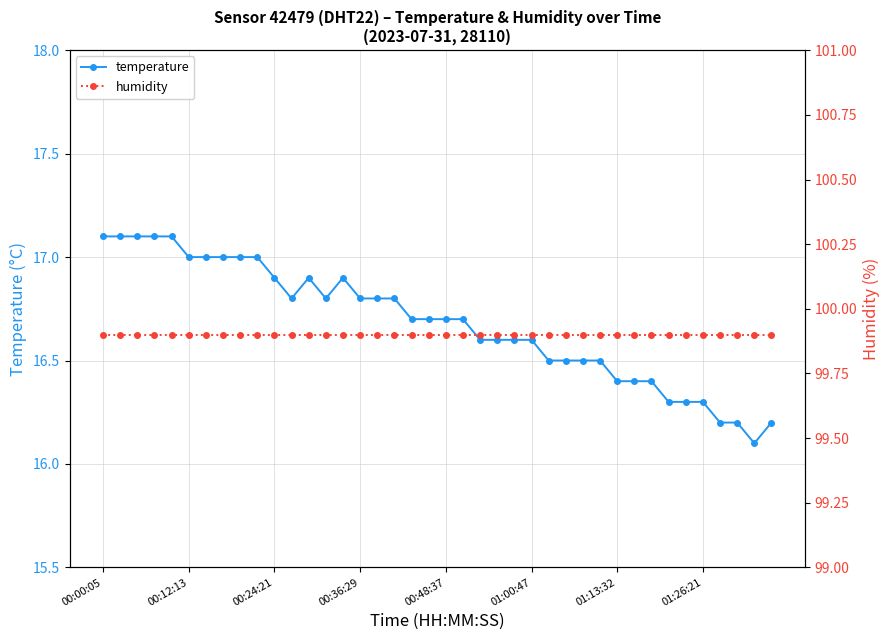

What is the lowest value of the temperature series?

16.1